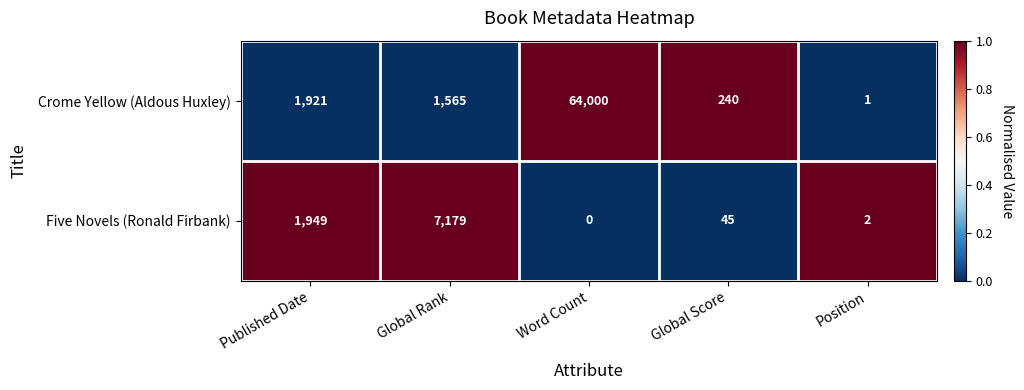

Which series has the largest total across all categories?

Crome Yellow (Aldous Huxley)